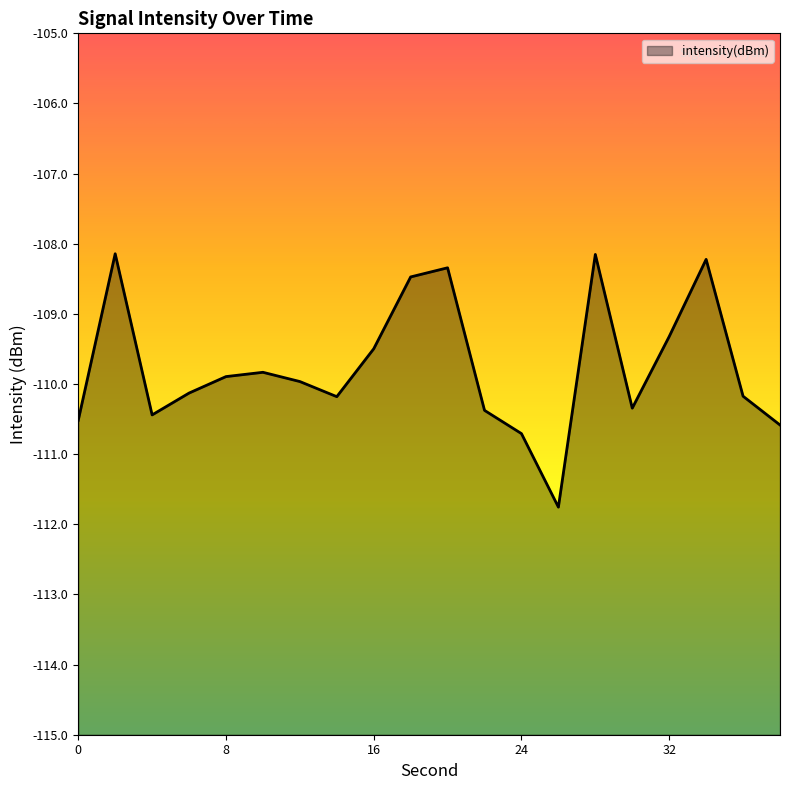

What is the sum of all values?

-2195.1